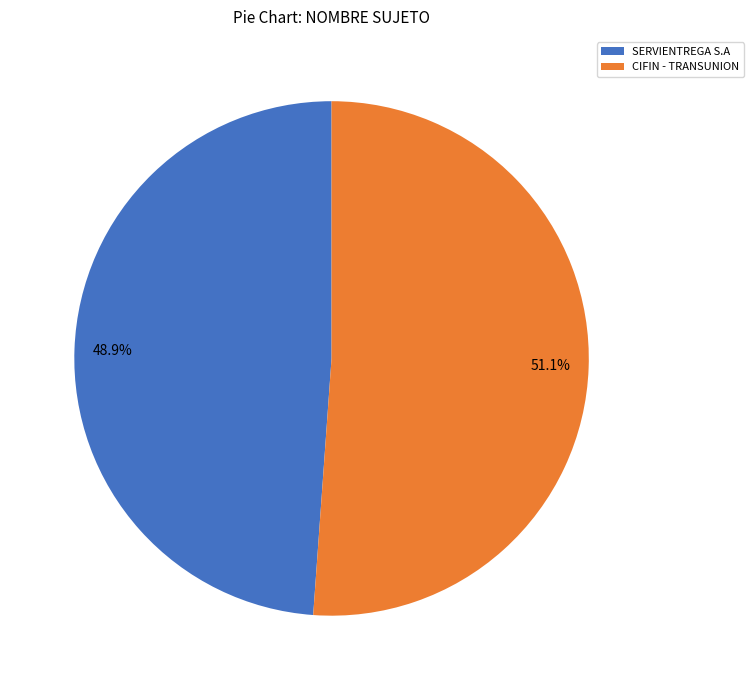

To the nearest percent, what portion does SERVIENTREGA S.A represent?

49%